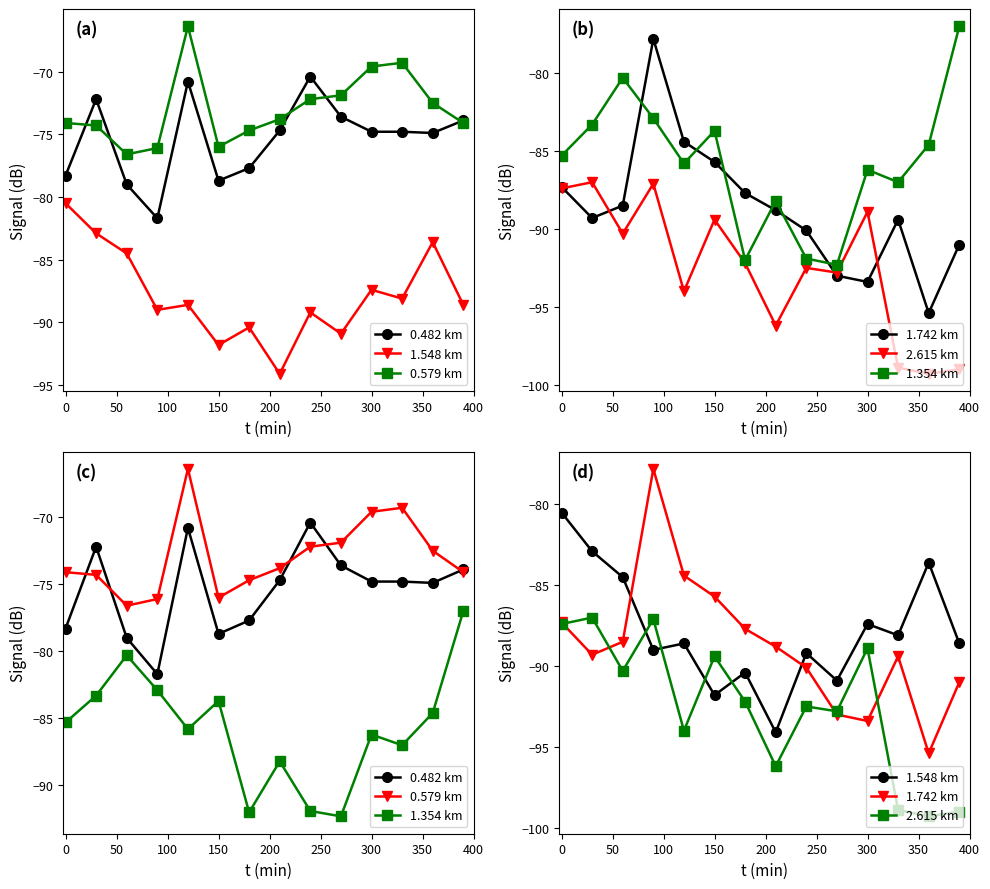

List the series in order of their peak value, lowest first.

2.615 km, 1.548 km, 1.742 km, 1.354 km, 0.482 km, 0.579 km